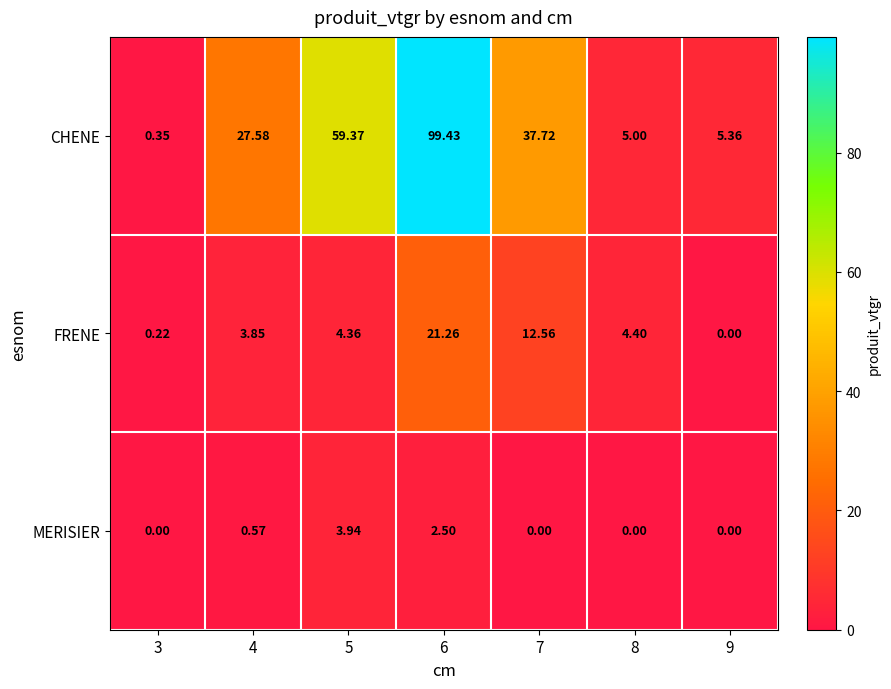

List the series in order of their peak value, lowest first.

MERISIER, FRENE, CHENE